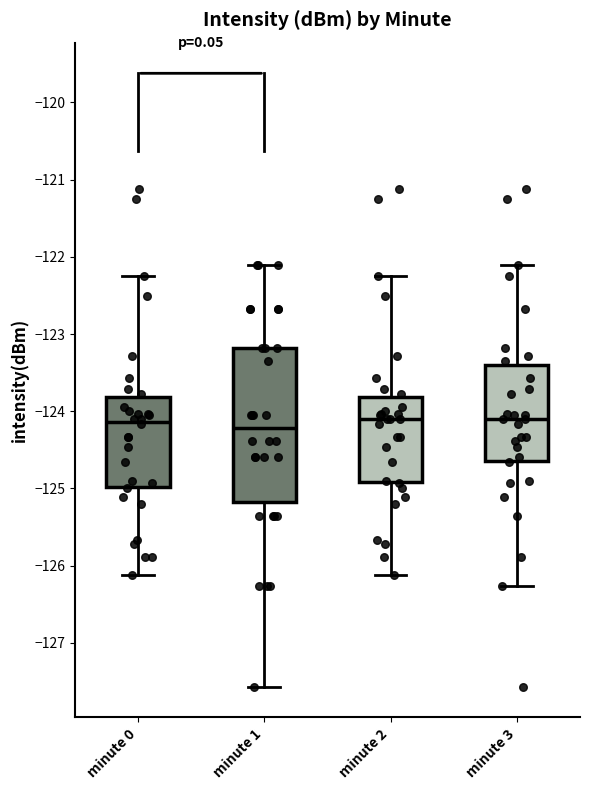

Reading left to right, transcribe this box plot: for each box, give where its median line is, the range the box spans, and where its two whiskers end, as read against the y-axis. The values are not printed on the chart, so give them approximately, as read against the axis.

minute 0: median -124.1, box -125.0 to -123.8, whiskers -126.1 to -122.3
minute 1: median -124.2, box -125.2 to -123.2, whiskers -127.6 to -122.1
minute 2: median -124.1, box -124.9 to -123.8, whiskers -126.1 to -122.3
minute 3: median -124.1, box -124.6 to -123.4, whiskers -126.3 to -122.1